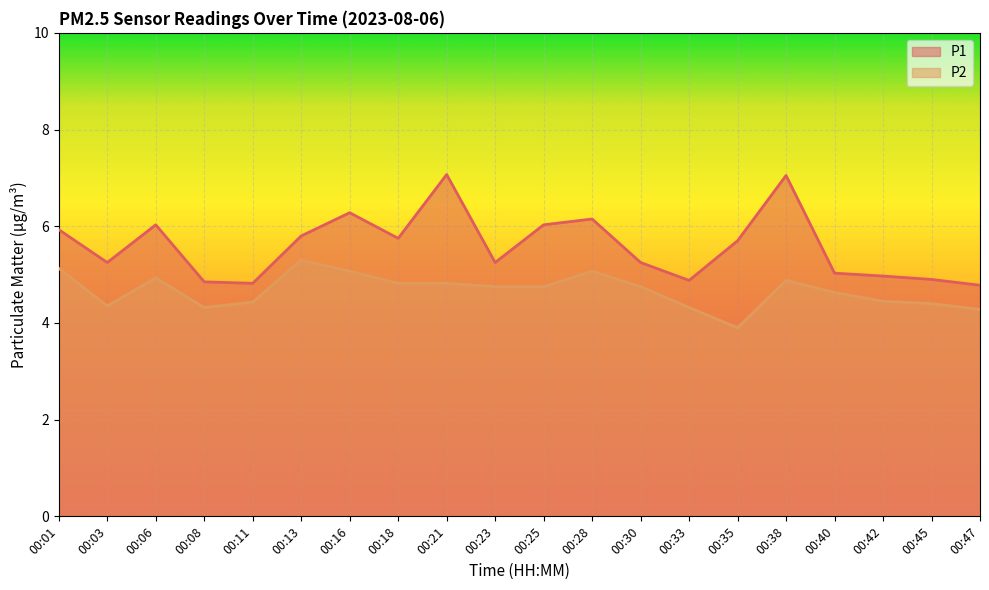

True or false: P2 has a value of 8.1 at 00:01.

False